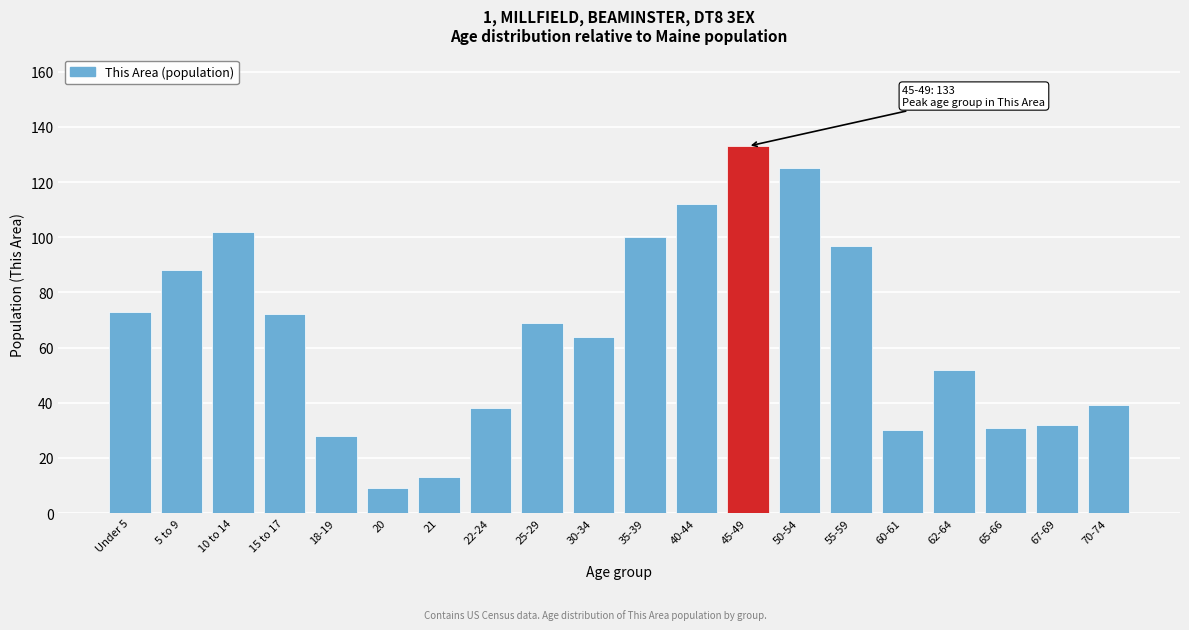

Reading left to right, transcribe all the data shown in this chart.

73	88	102	72	28	9	13	38	69	64	100	112	133	125	97	30	52	31	32	39